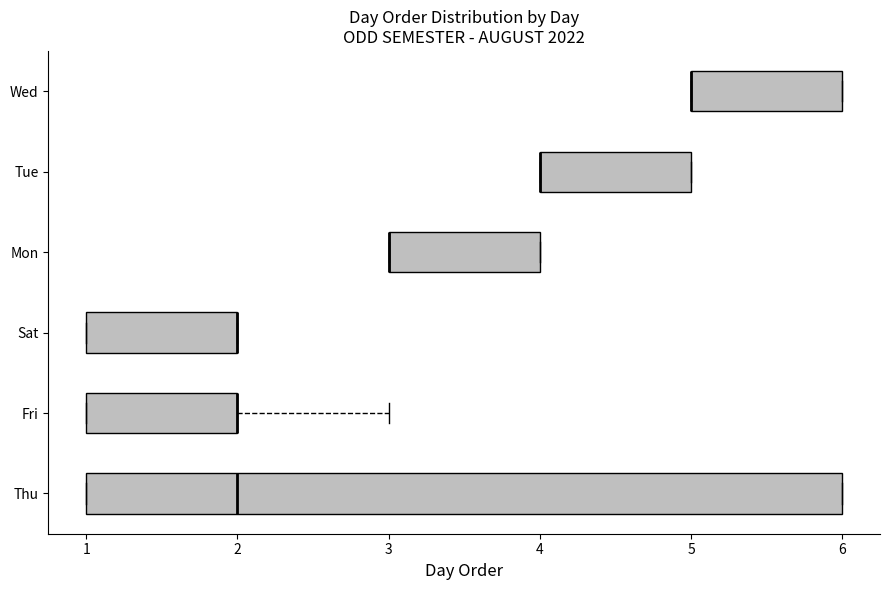

Where is the right edge of the box for Mon on the x-axis? The values are not printed on the chart, so give them approximately, as read against the axis.

4